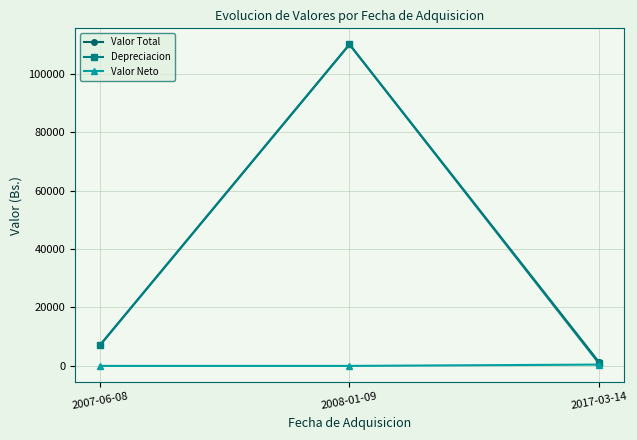

What is the label of the 3rd point from the right?

2007-06-08